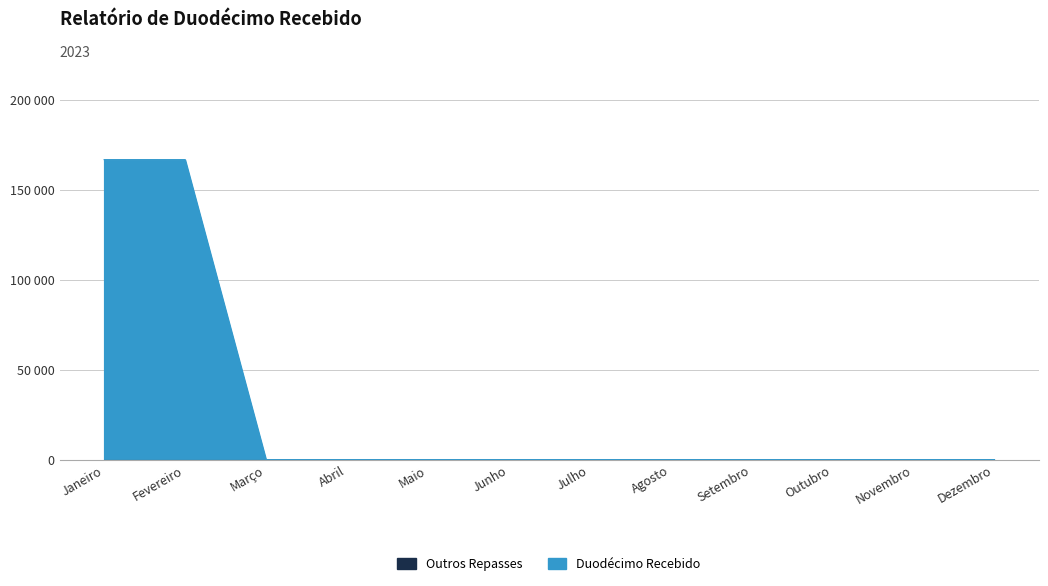

What is the sum of all values?

333340